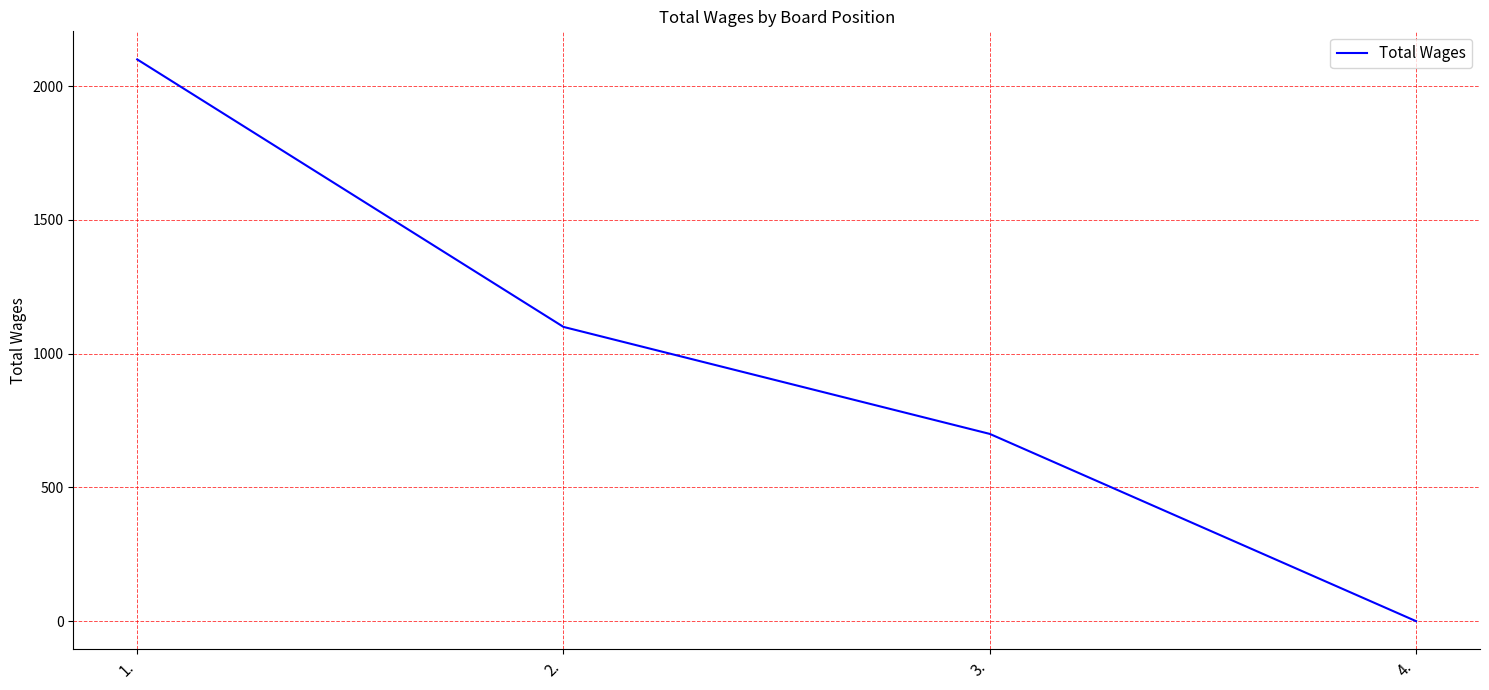

List the labels in order of value, largest first.

1., 2., 3., 4.